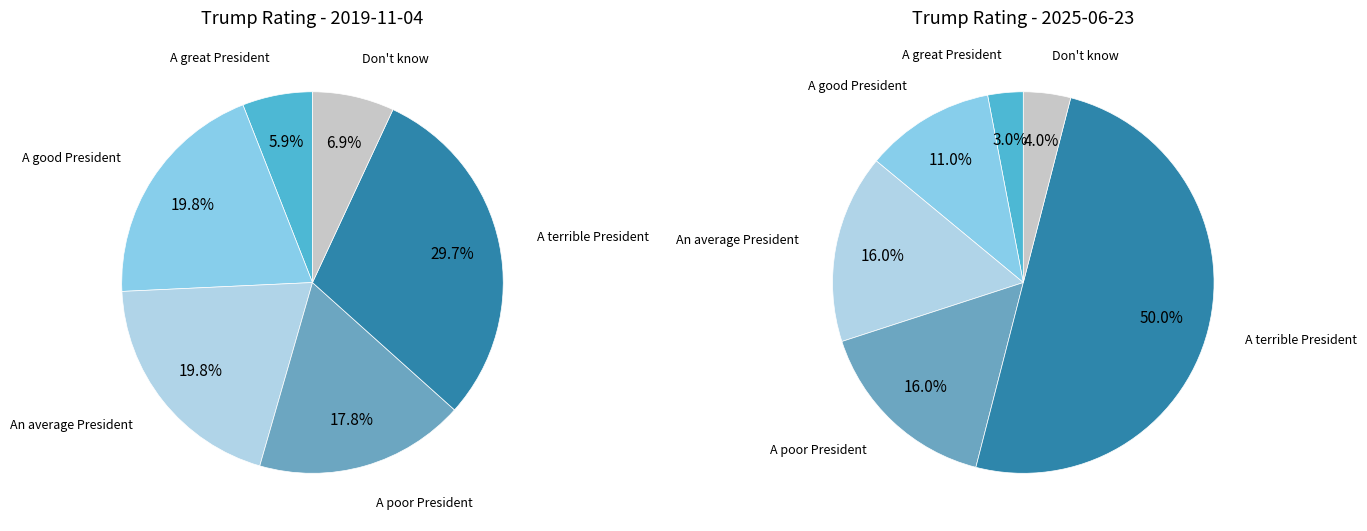

Count the number of slices in the pie.

6